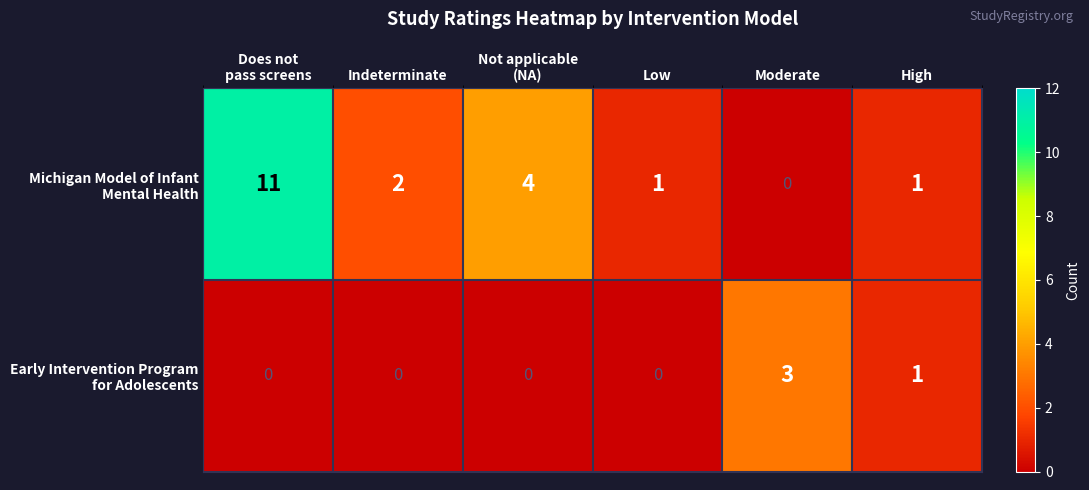

At which category is the sum across all series the highest?

Does not
pass screens